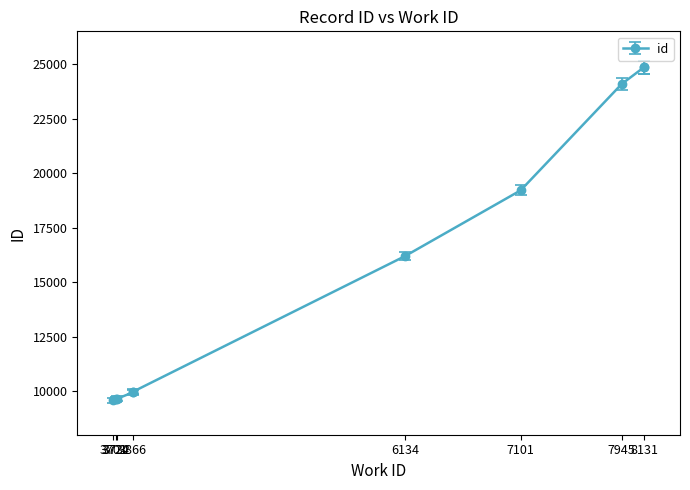

How many categories are shown in the chart?

10